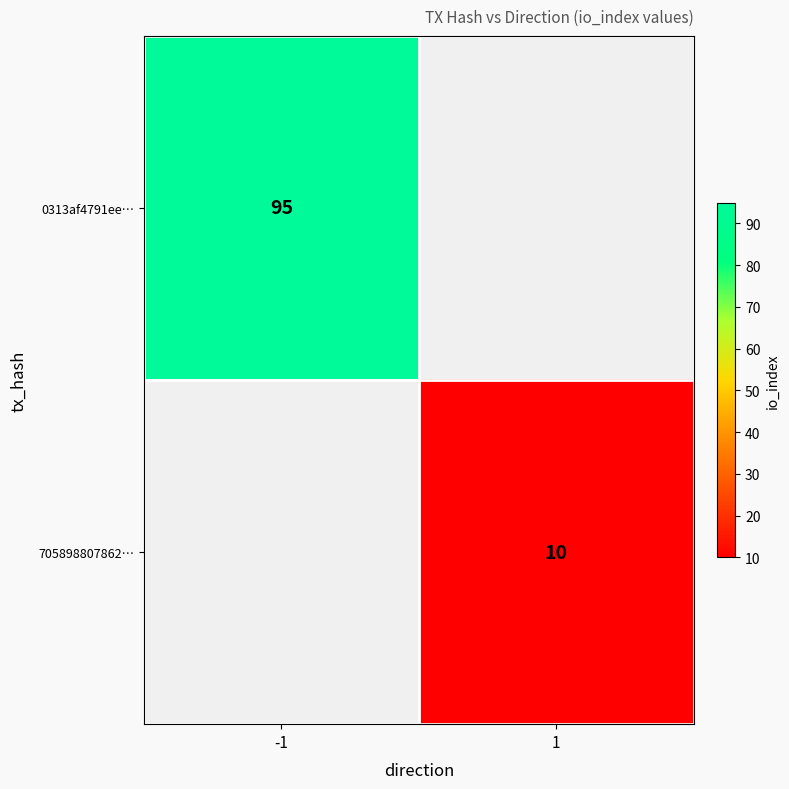

The value of 0313af4791ee… at -1 is 137.2. True or false?

False